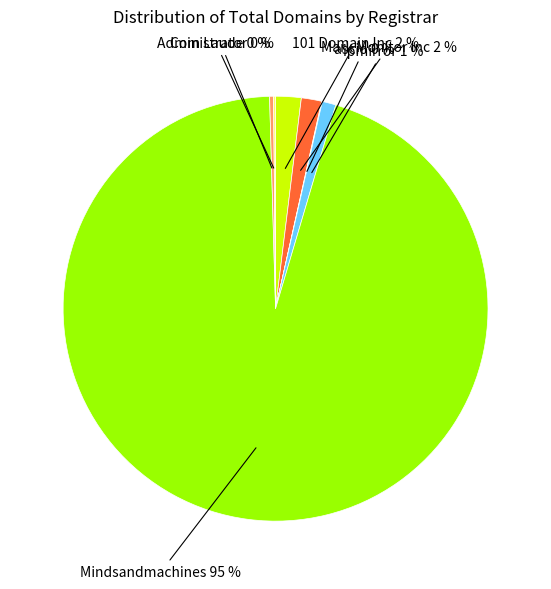

Is there any slice that represents more than half of the pie?

Yes